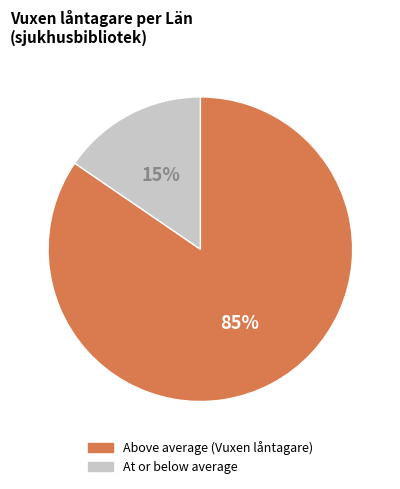

Is there any slice that represents more than half of the pie?

Yes